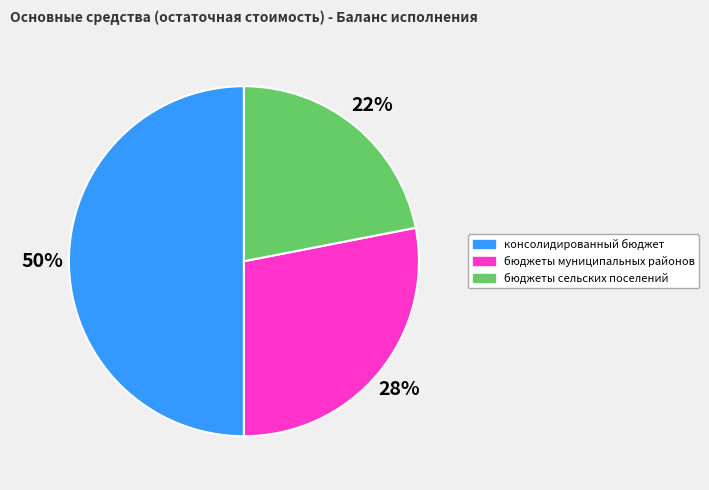

Approximately how many times larger is the value at бюджеты сельских поселений compared to консолидированный бюджет?

0.4